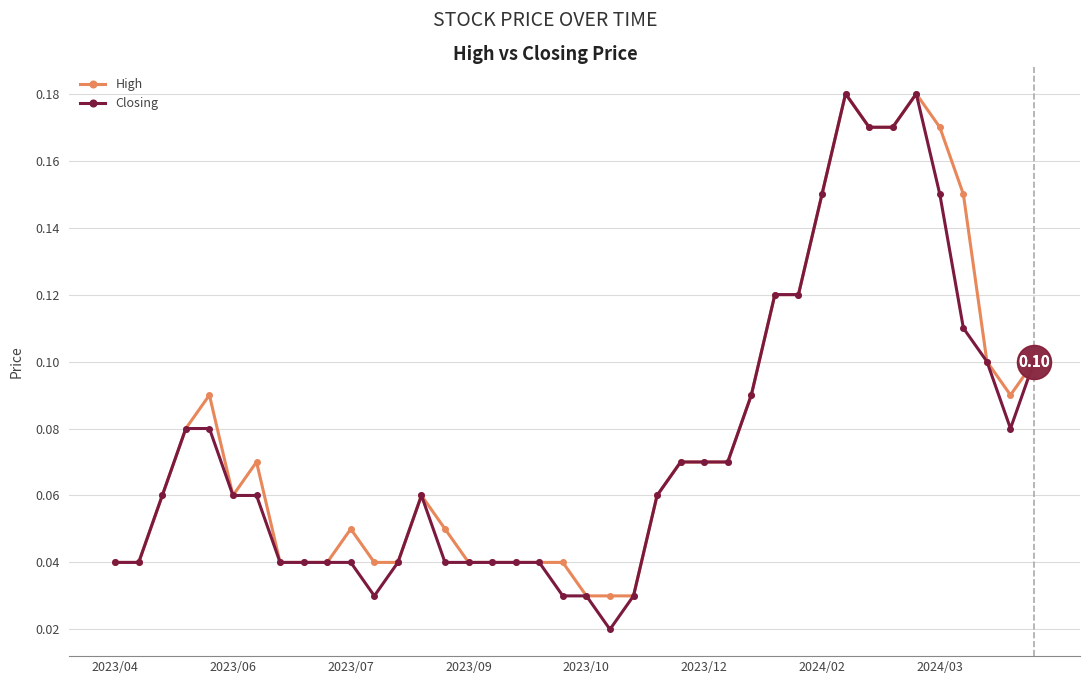

Which series has the largest total across all categories?

High